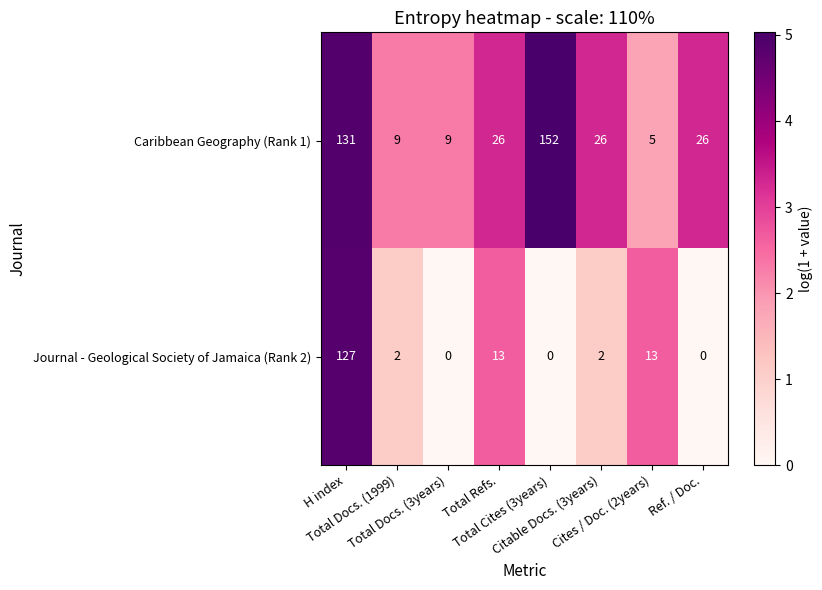

How many values in the Journal - Geological Society of Jamaica (Rank 2) series are below 1?

3